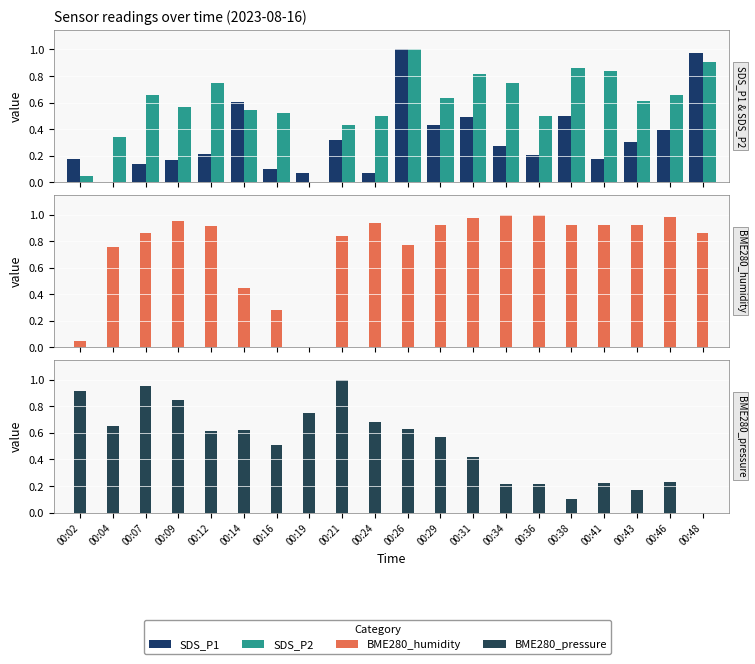

Reading left to right, transcribe all the data shown in this chart.

SDS_P1: 0.2	0.0	0.1	0.2	0.2	0.6	0.1	0.1	0.3	0.1	1.0	0.4	0.5	0.3	0.2	0.5	0.2	0.3	0.4	1.0
SDS_P2: 0.0	0.3	0.7	0.6	0.7	0.5	0.5	0.0	0.4	0.5	1.0	0.6	0.8	0.7	0.5	0.9	0.8	0.6	0.7	0.9
BME280_humidity: 0.0	0.8	0.9	1.0	0.9	0.5	0.3	0.0	0.8	0.9	0.8	0.9	1.0	1.0	1.0	0.9	0.9	0.9	1.0	0.9
BME280_pressure: 0.9	0.7	1.0	0.8	0.6	0.6	0.5	0.7	1.0	0.7	0.6	0.6	0.4	0.2	0.2	0.1	0.2	0.2	0.2	0.0